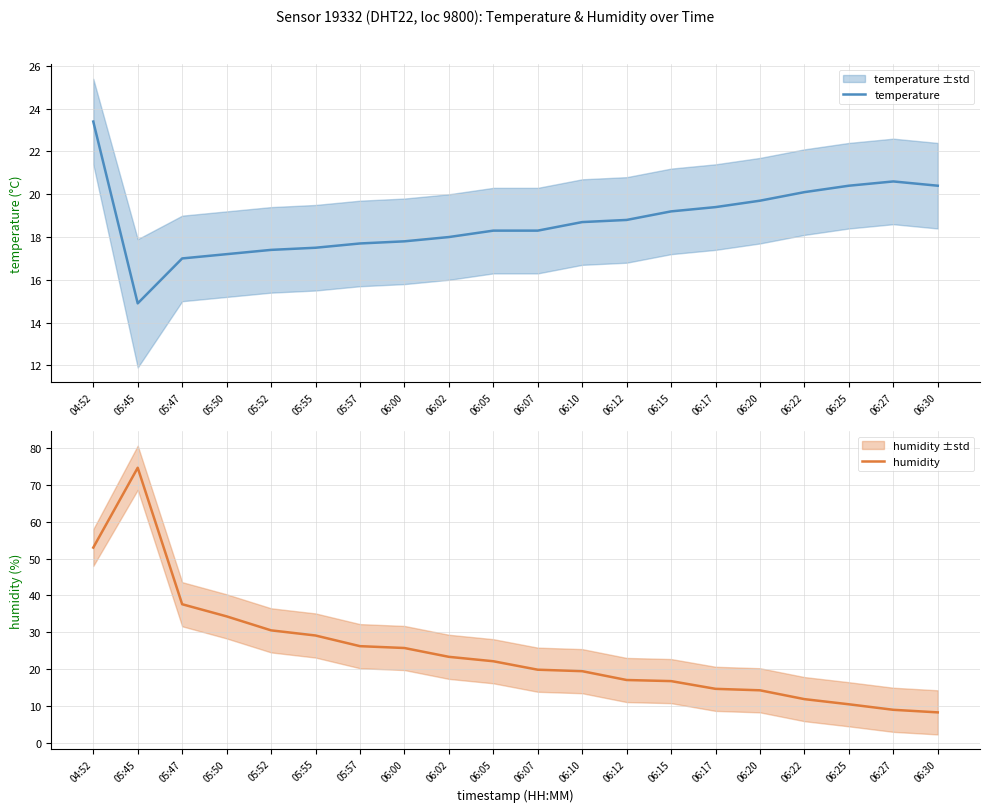

List the series in order of their peak value, lowest first.

temperature, humidity